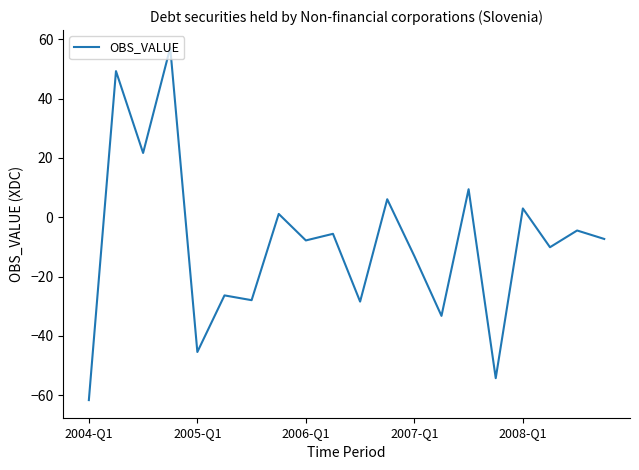

What is the greatest value displayed?

57.1